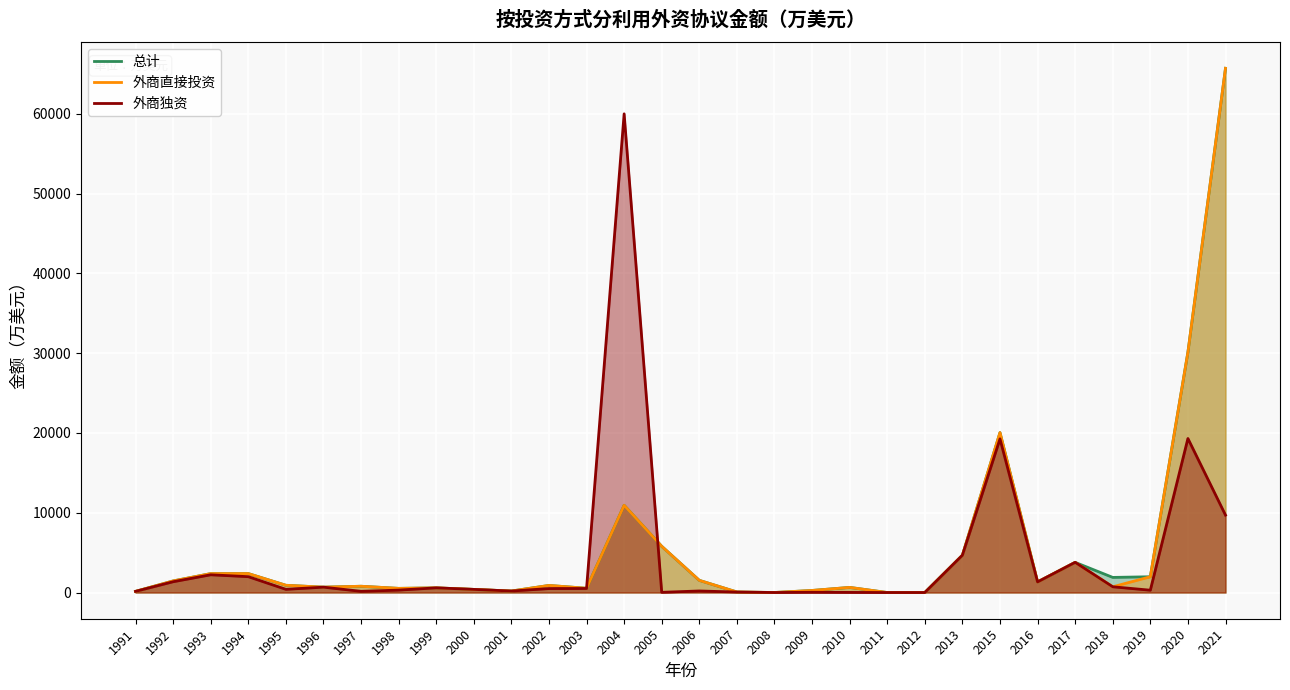

Reading right to left, transcribe all the data shown in this chart.

总计: 2021=65709.6	2020=30123.4	2019=1975.5	2018=1893.9	2017=3782.2	2016=1330.4	2015=20046.0	2013=4676.5	2012=0.0	2011=0.0	2010=641.4	2009=257.8	2008=3.8	2007=65.5	2006=1524.5	2005=5794.8	2004=10931.8	2003=532.7	2002=887.5	2001=185.8	2000=392.8	1999=583.7	1998=520.0	1997=786.3	1996=671.6	1995=908.1	1994=2374.7	1993=2370.4	1992=1450.8	1991=143.3
外商直接投资: 2021=65709.6	2020=30123.4	2019=1975.5	2018=719.5	2017=3782.2	2016=1330.4	2015=20046.0	2013=4676.5	2012=0.0	2011=0.0	2010=641.4	2009=257.8	2008=3.8	2007=65.5	2006=1524.5	2005=5794.8	2004=10931.8	2003=532.7	2002=887.5	2001=185.8	2000=392.8	1999=583.7	1998=520.0	1997=786.3	1996=671.6	1995=908.1	1994=2374.7	1993=2370.4	1992=1450.8	1991=143.3
外商独资: 2021=9701.6	2020=19307.7	2019=289.5	2018=719.5	2017=3782.2	2016=1330.4	2015=19259.6	2013=4676.5	2012=0.0	2011=0.0	2010=12.9	2009=30.0	2008=0.0	2007=58.8	2006=194.5	2005=24.7	2004=60001.2	2003=504.7	2002=496.5	2001=185.8	2000=392.8	1999=583.7	1998=302.1	1997=149.1	1996=671.6	1995=400.9	1994=1984.7	1993=2223.0	1992=1351.0	1991=143.3